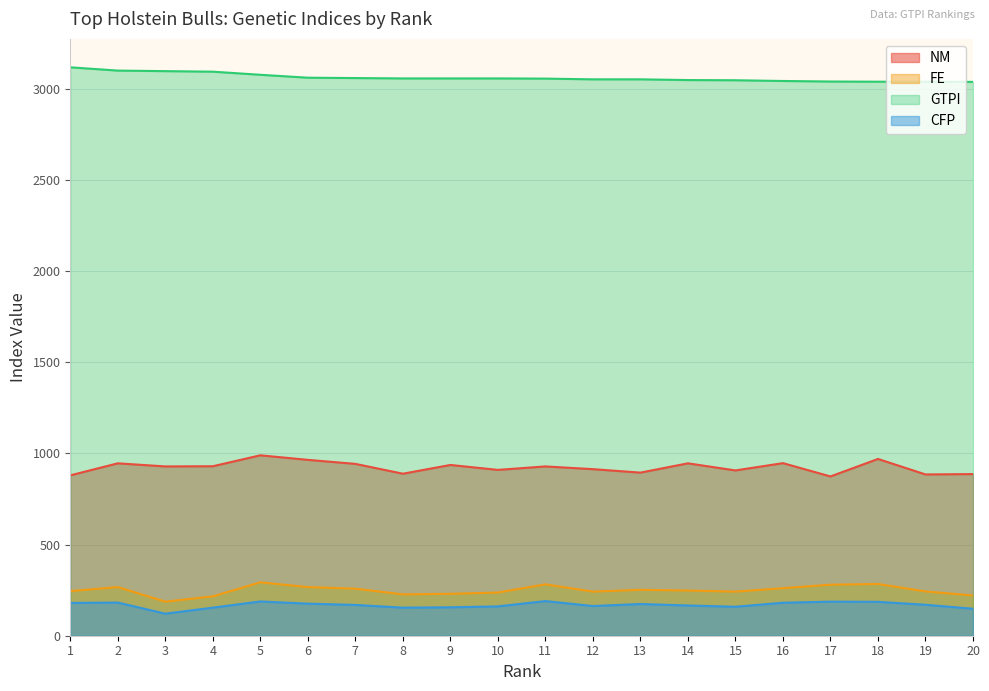

Which has a higher value, 18 or 8?

18